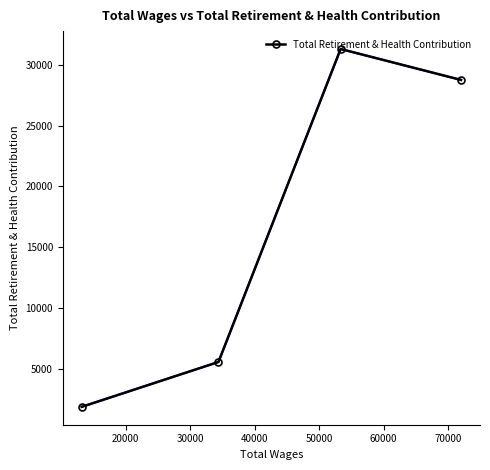

What is the smallest value displayed?

1860